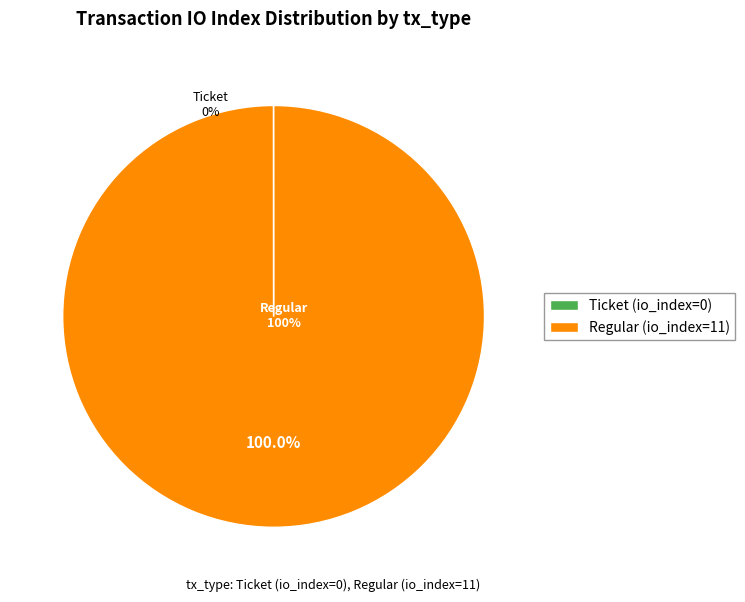

The Regular (io_index=11) slice represents 100% of the pie. True or false?

True